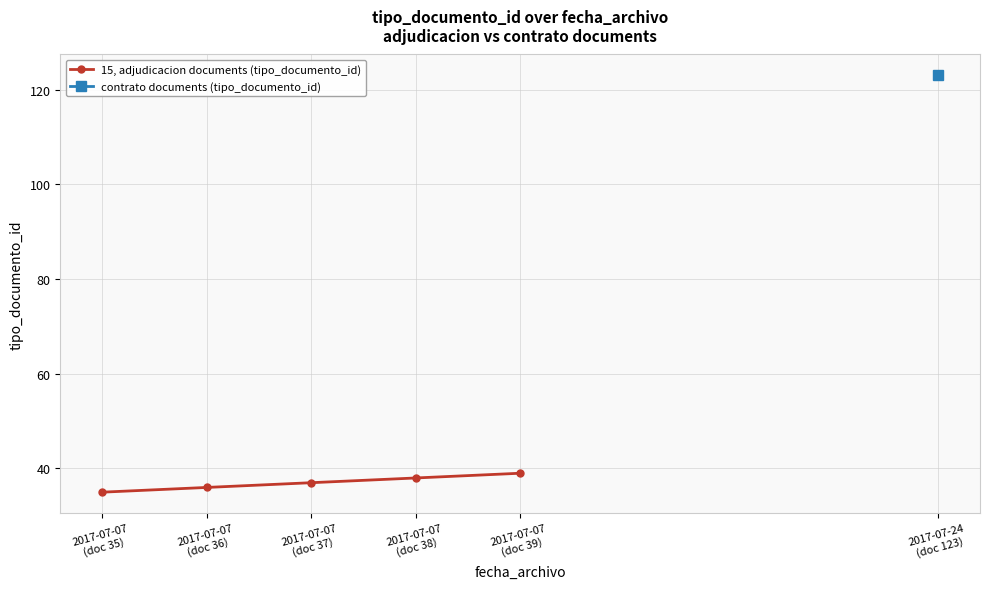

What is the label of the 4th point from the right?

2017-07-07
(doc 36)